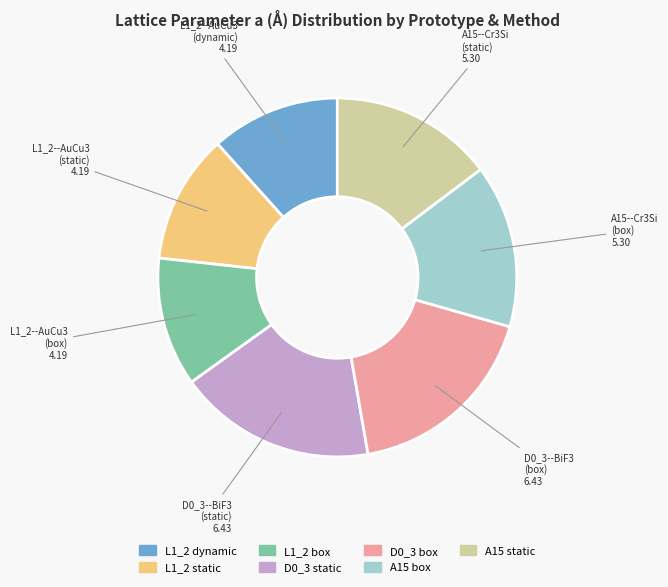

Does any single category account for the majority?

No